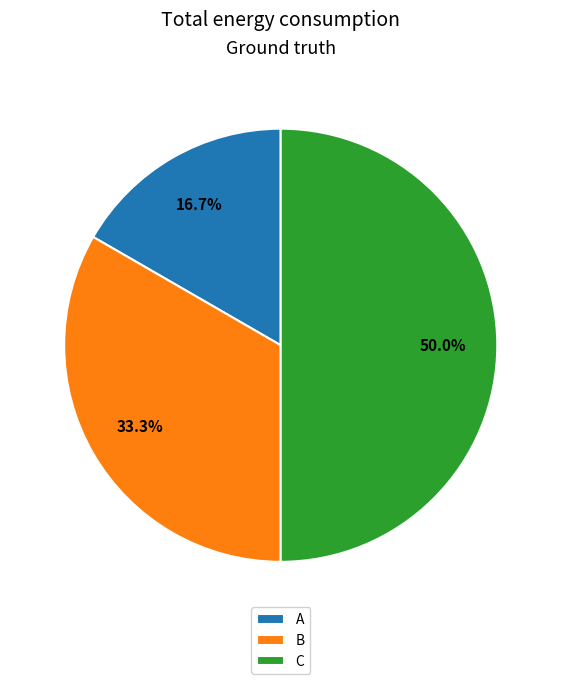

How many slices are in this pie chart?

3